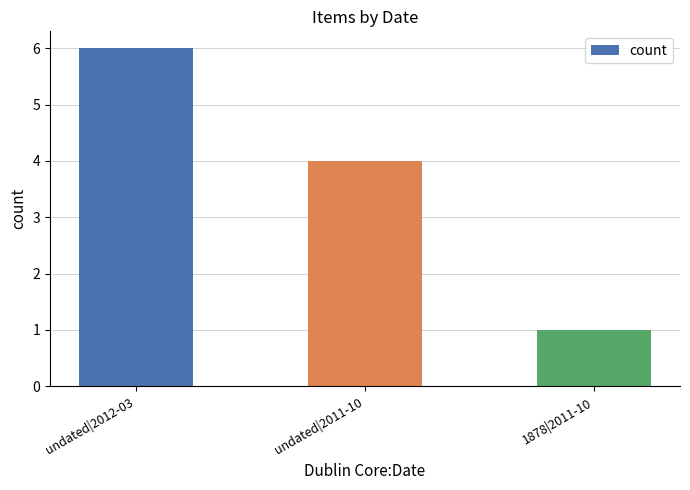

Which label corresponds to the smallest value in the chart?

1878|2011-10